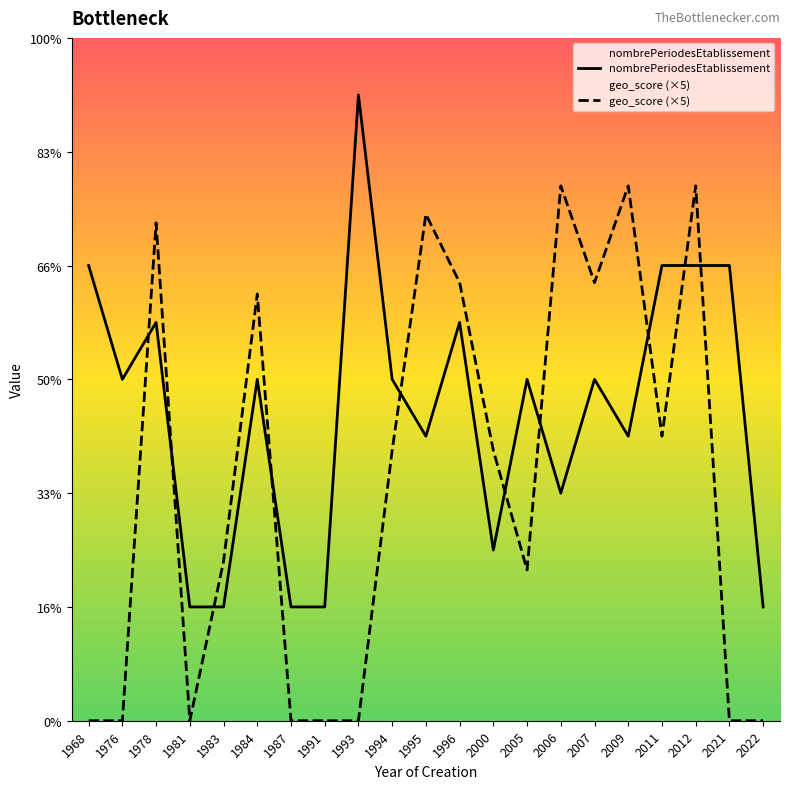

At which label does geo_score (×5) first exceed 2?

1978